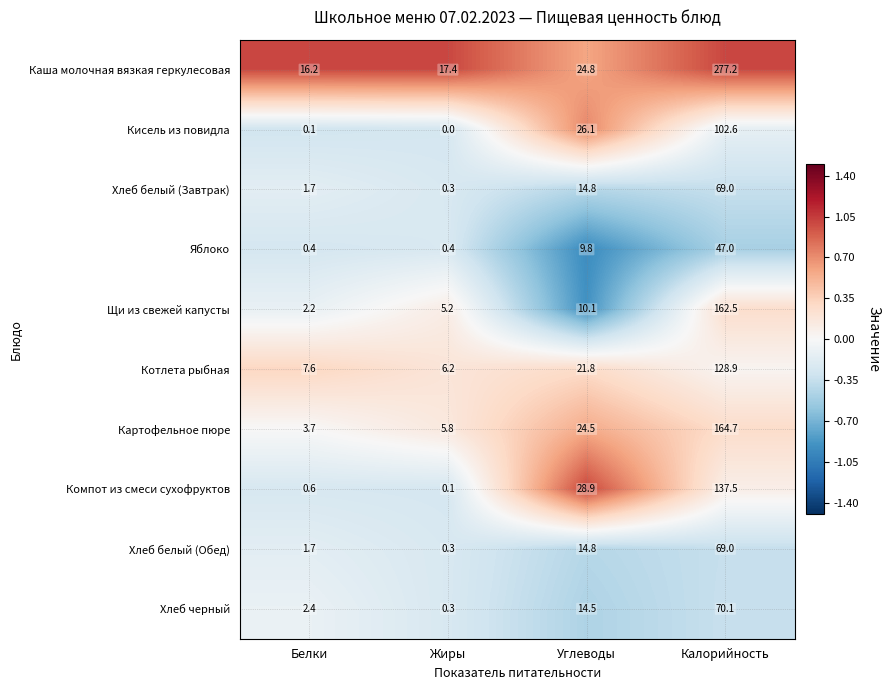

What is the sum of the Хлеб черный values at Калорийность and Белки?

72.5